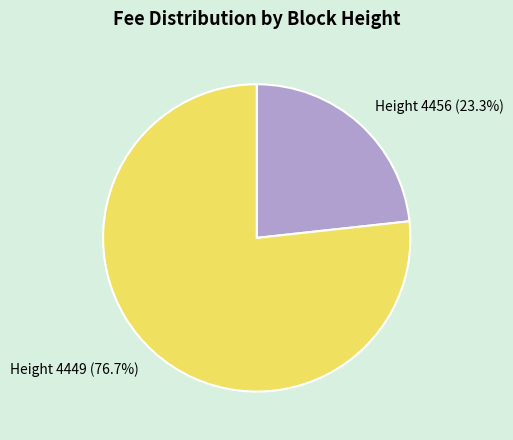

What is the total percentage of Height 4449 and Height 4456?

100.0%